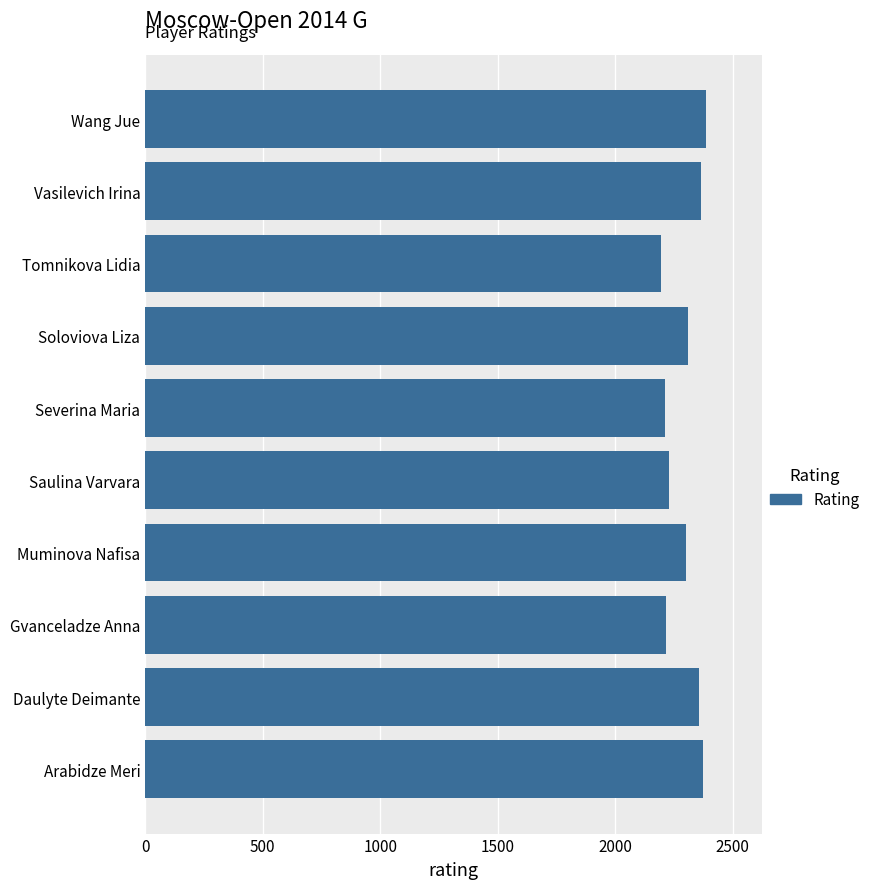

What is the difference between the maximum and second lowest values?

176